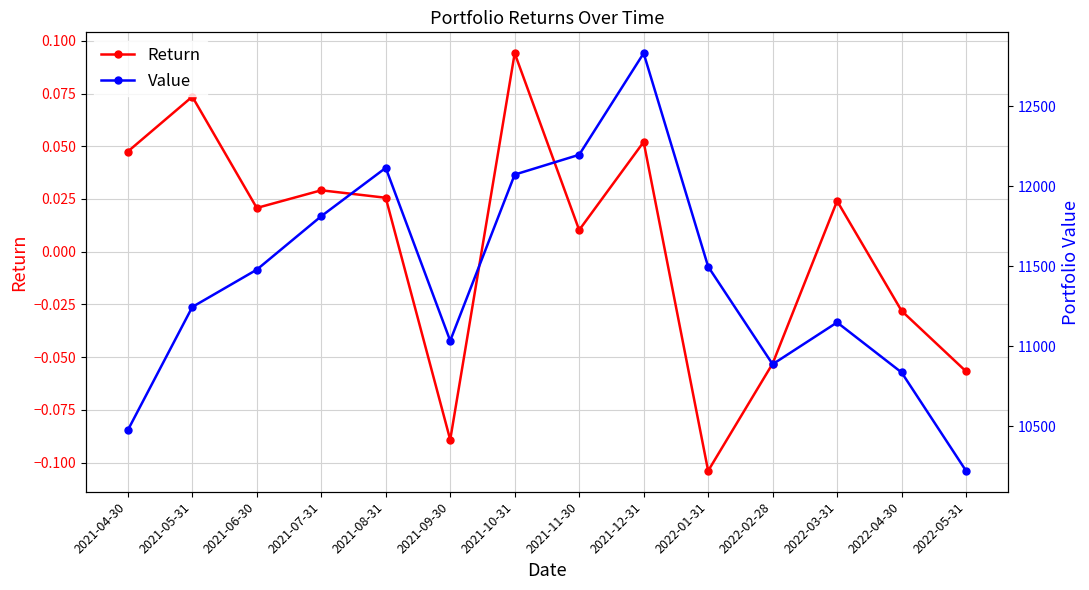

What is the average value of the Value series?

11417.8